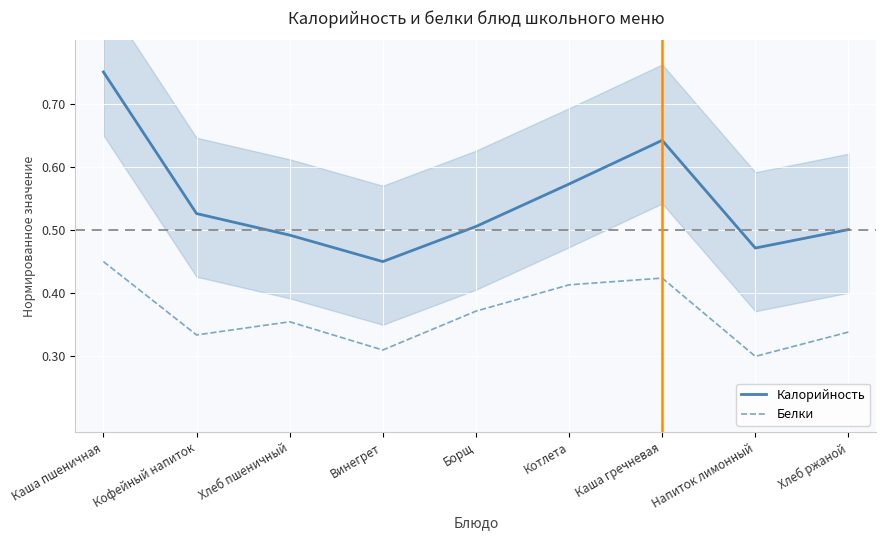

The Калорийность series shows 0.9 at Кофейный напиток. True or false?

False